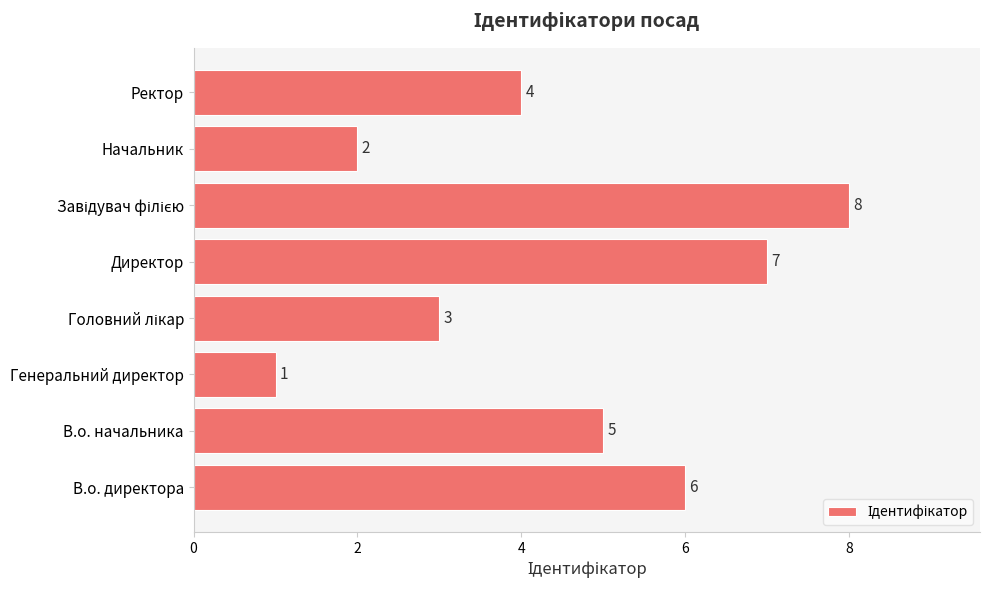

What is the difference between the second highest and second lowest values?

5